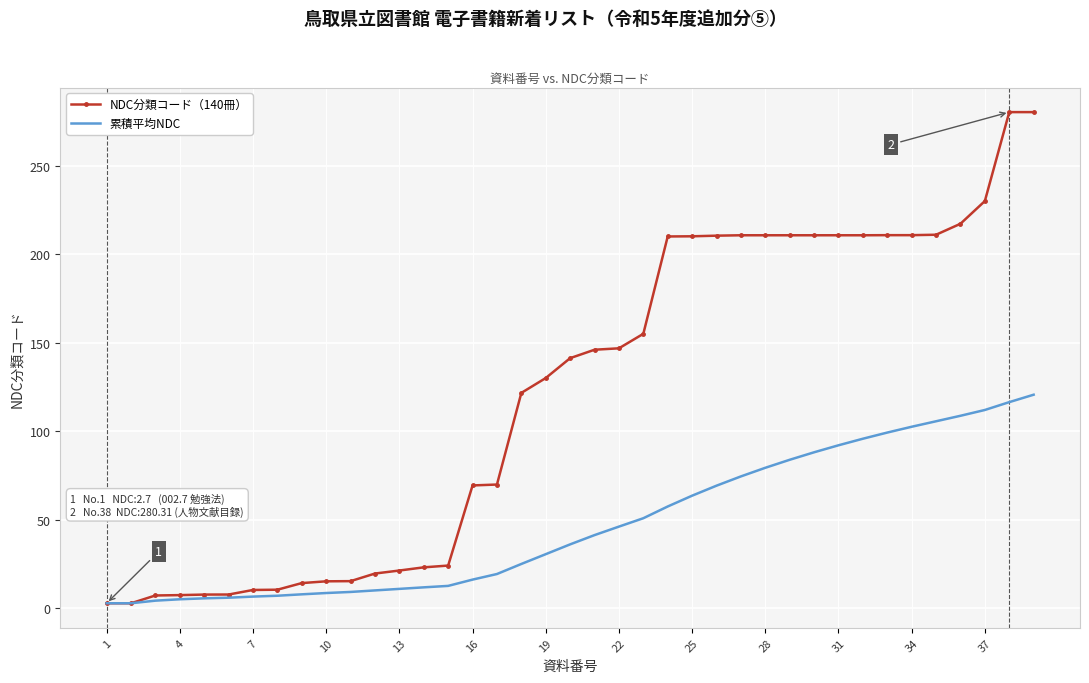

Rank the series by their average value, from highest to lowest.

NDC分類コード（140冊）, 累積平均NDC